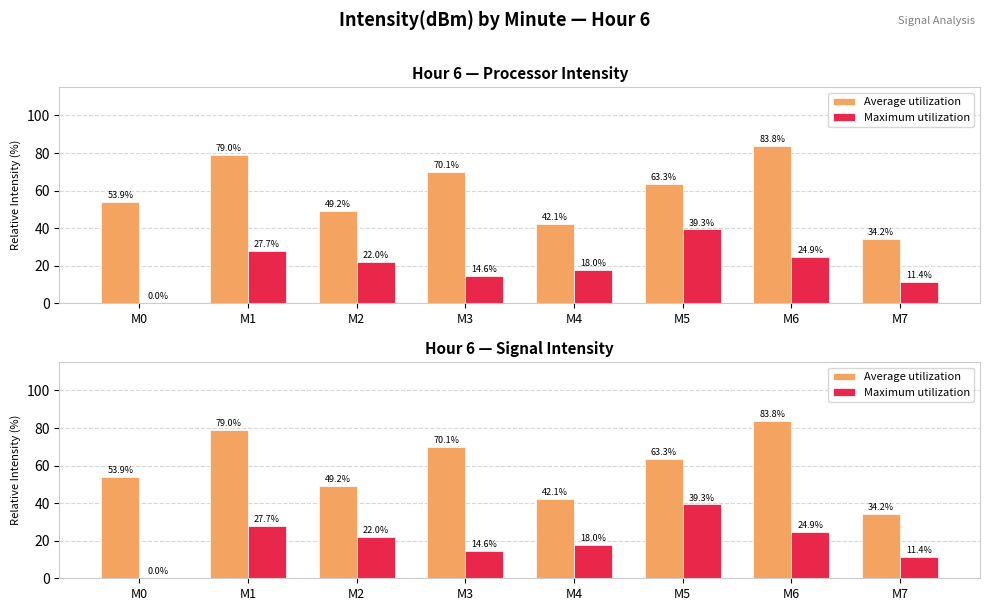

What value does the Maximum utilization series have at M5?

39.3